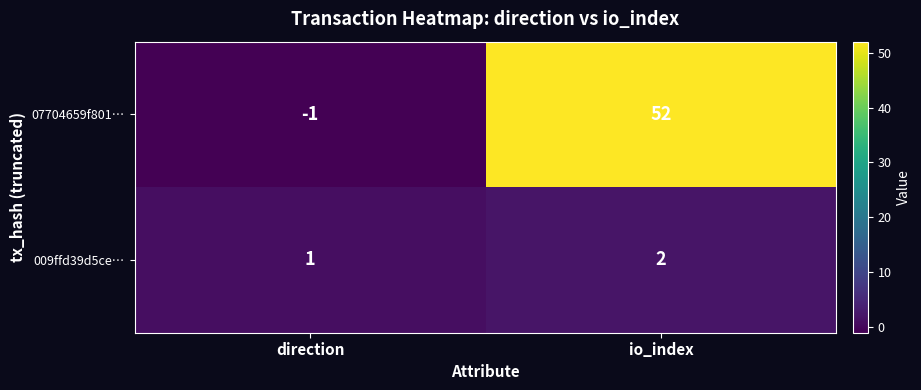

What is the difference between the highest and lowest values at io_index?

50